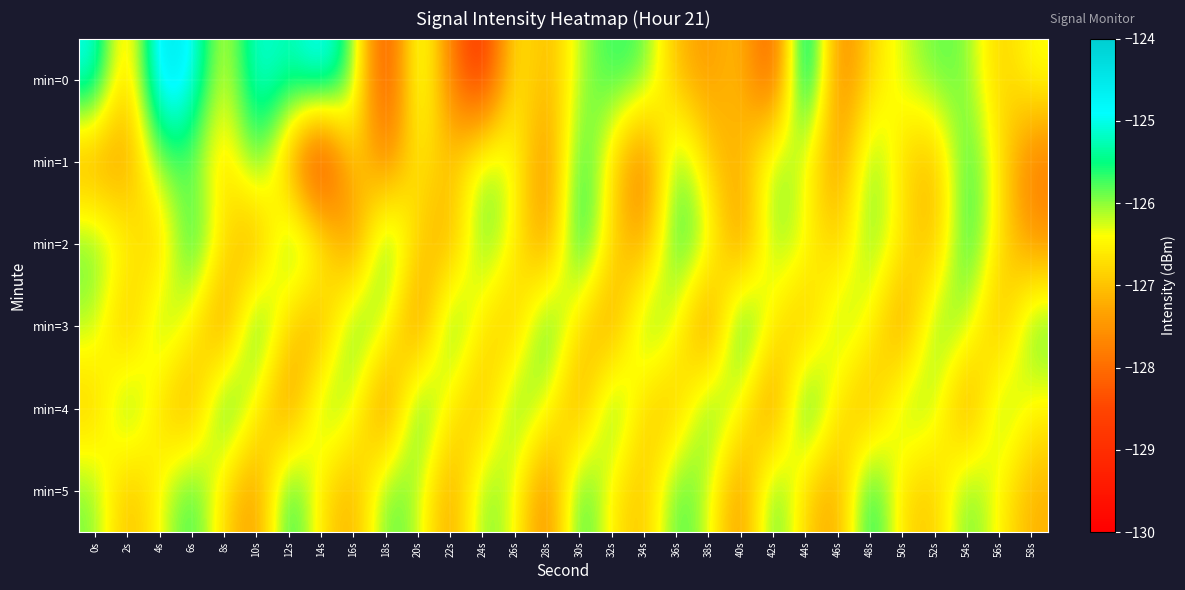

Which series changed the most between 4s and 48s?

min=0